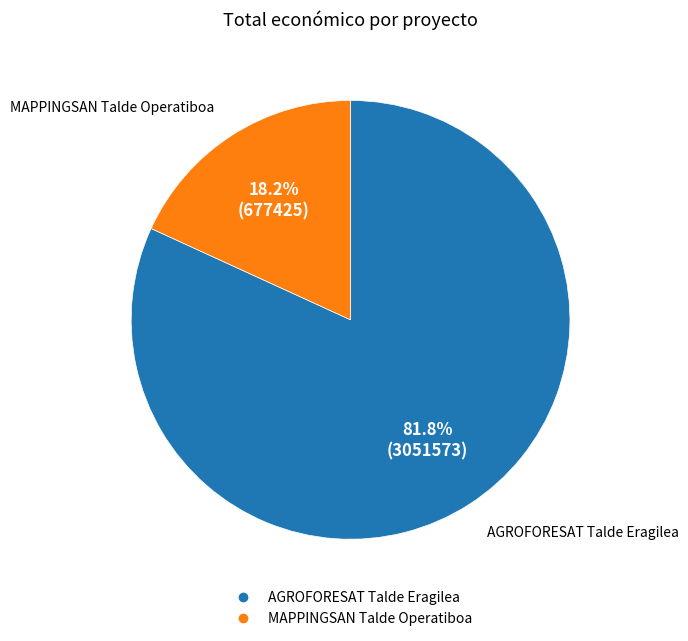

Which slice is the largest?

AGROFORESAT